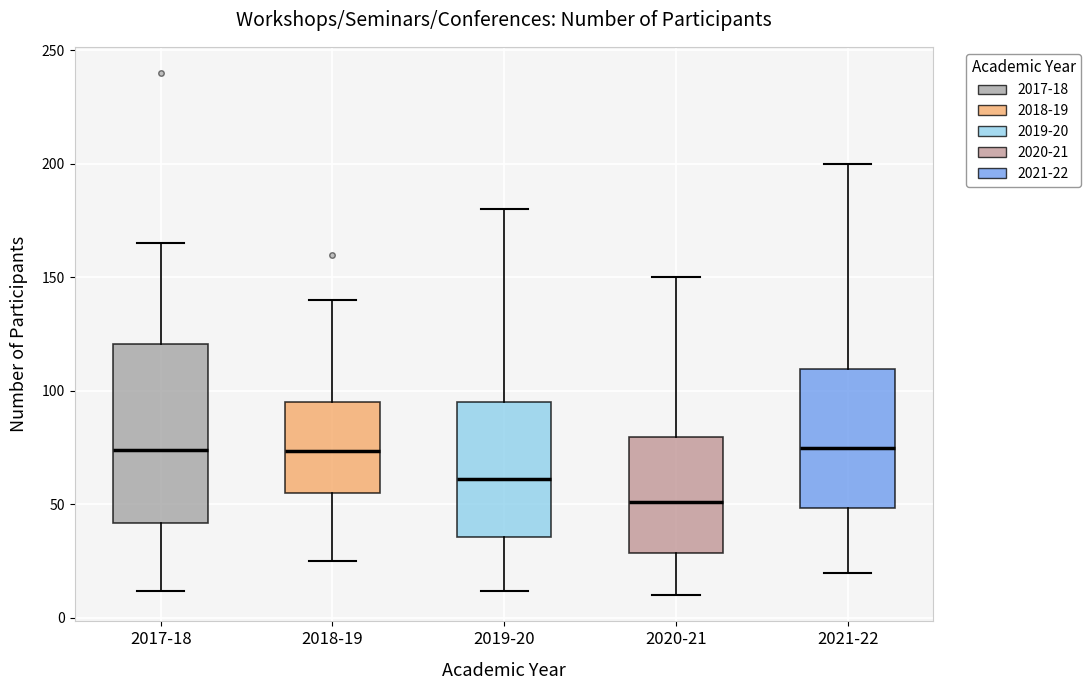

Where is the lower edge of the box for 2020-21 on the y-axis? The values are not printed on the chart, so give them approximately, as read against the axis.

30